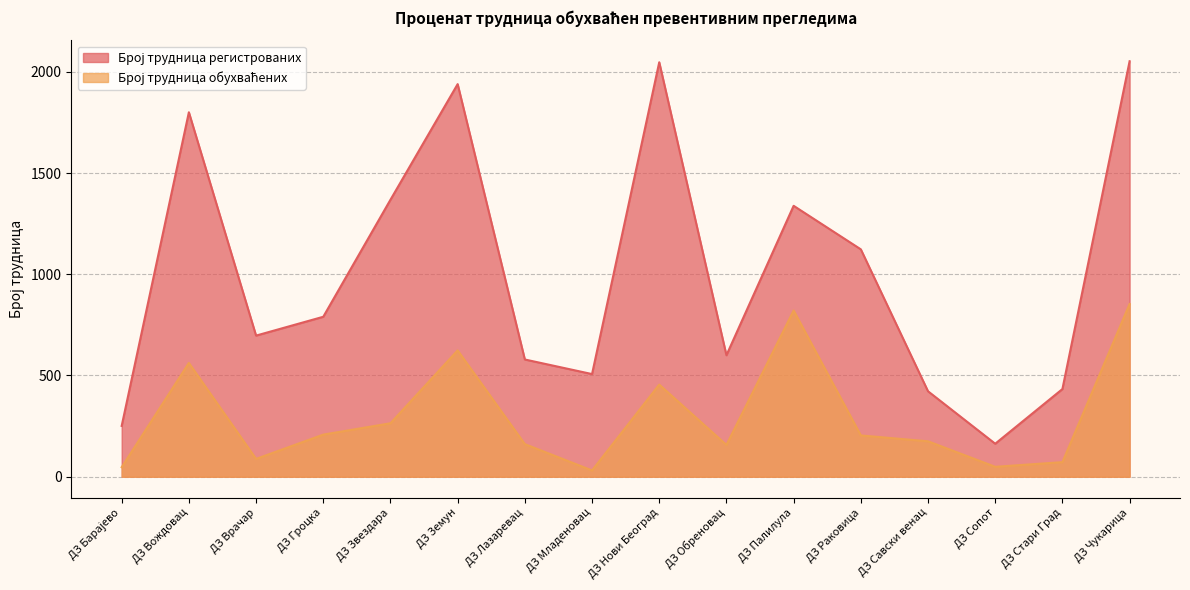

Which series has the largest range (max minus min)?

Број трудница регистрованих